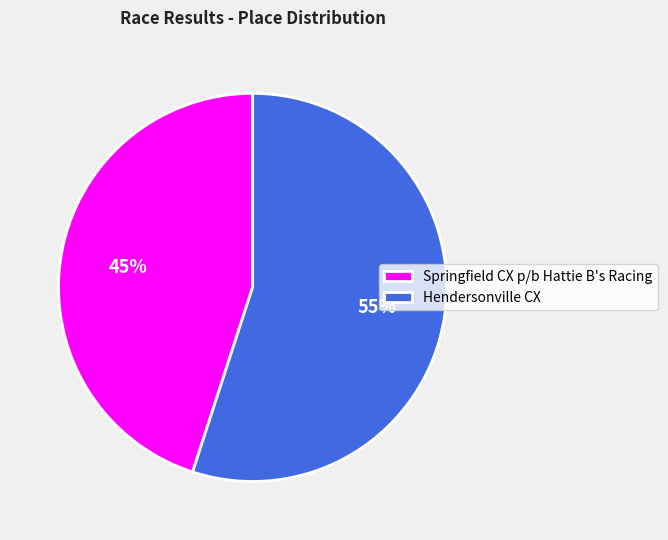

To the nearest percent, what is the combined percentage of Hendersonville CX and Springfield CX p/b Hattie B's Racing?

100%